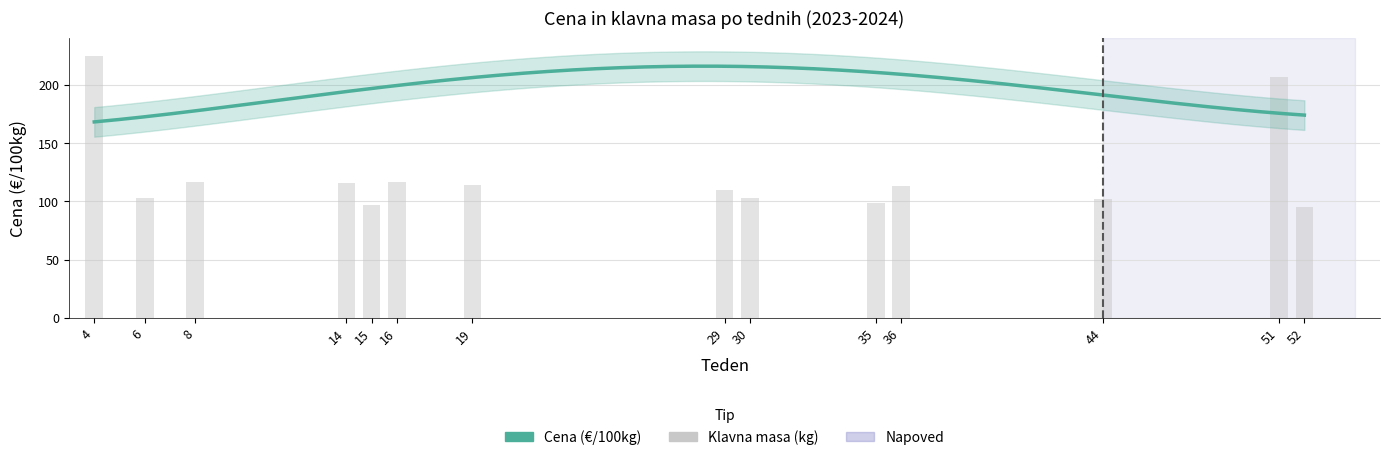

List the labels in order of value, smallest first.

52, 15, 35, 44, 6, 30, 29, 36, 19, 14, 8, 16, 51, 4